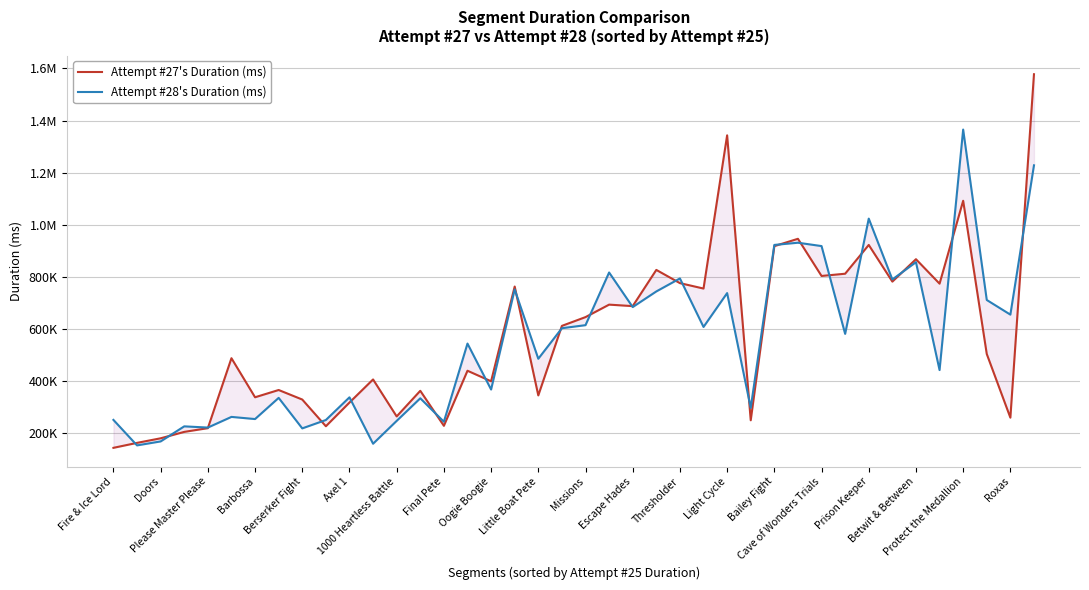

Rank the series by their maximum value, from highest to lowest.

Attempt #27's Duration (ms), Attempt #28's Duration (ms)